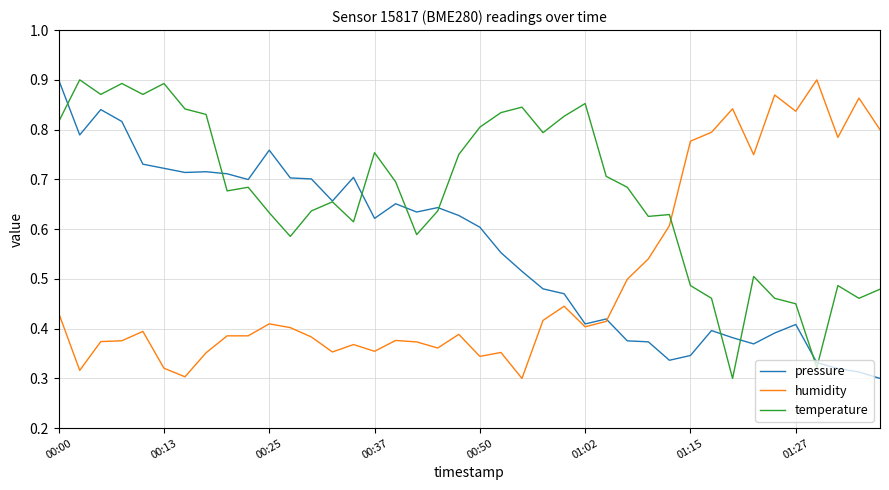

List the series in order of their overall mean, lowest first.

humidity, pressure, temperature